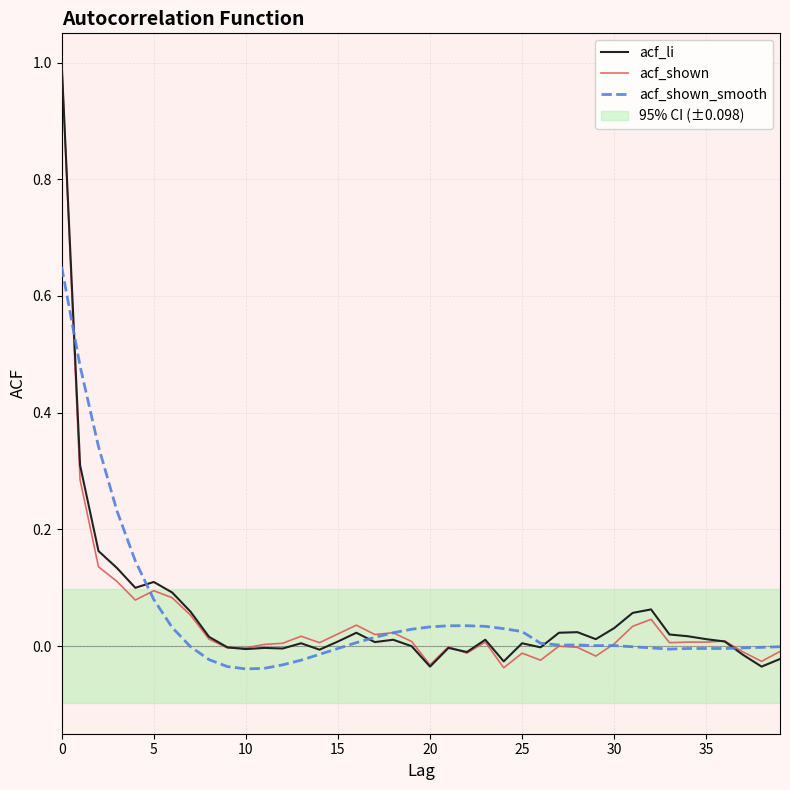

What is the label of the 29th point from the left?

28